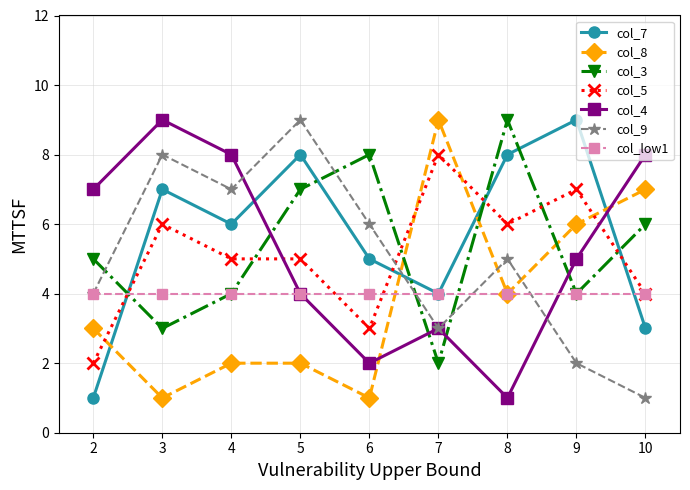

What is the difference between the maximum and minimum values in the col_8 series?

8